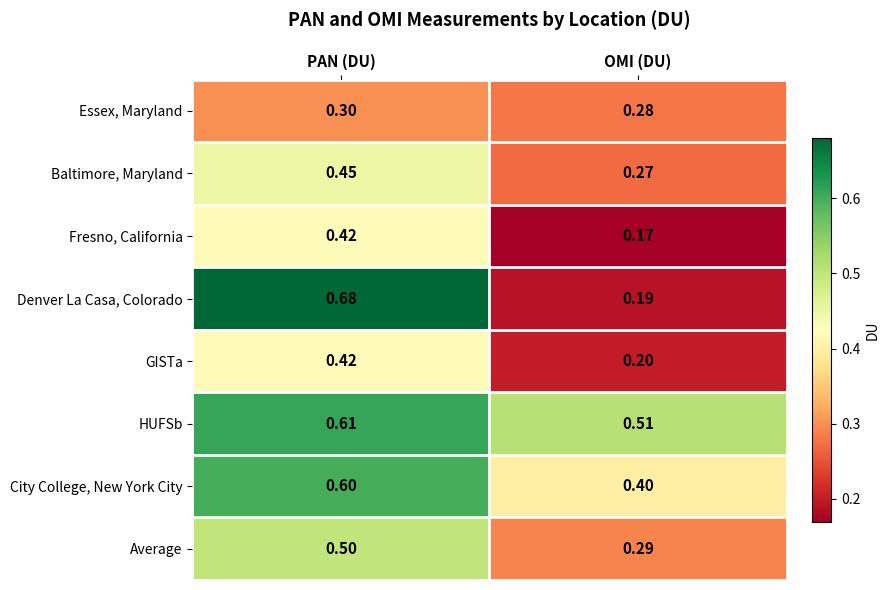

Which label corresponds to the smallest value in the chart?

OMI (DU)